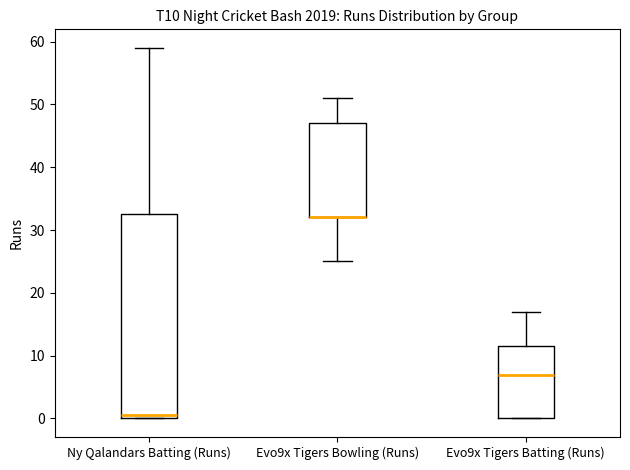

Which box is the tallest, from its lower edge to its upper edge?

Ny Qalandars Batting (Runs)